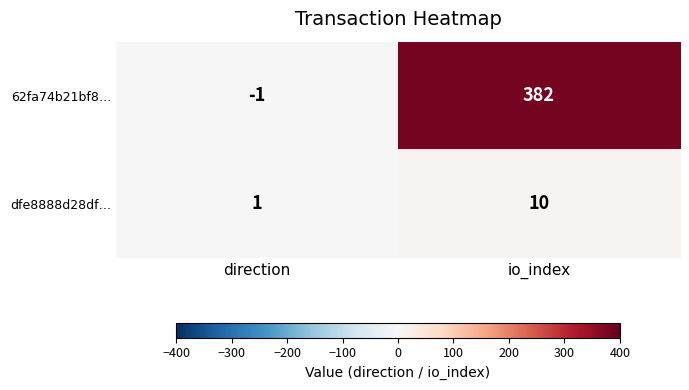

Which series has the largest total across all categories?

62fa74b21bf8…